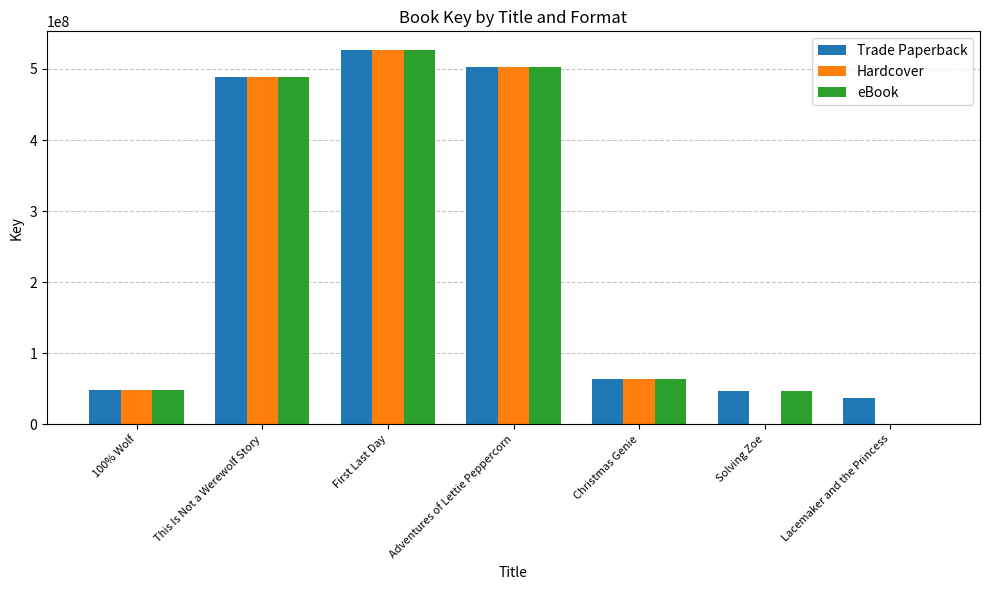

What are all the series names shown in the legend?

Trade Paperback, Hardcover, eBook